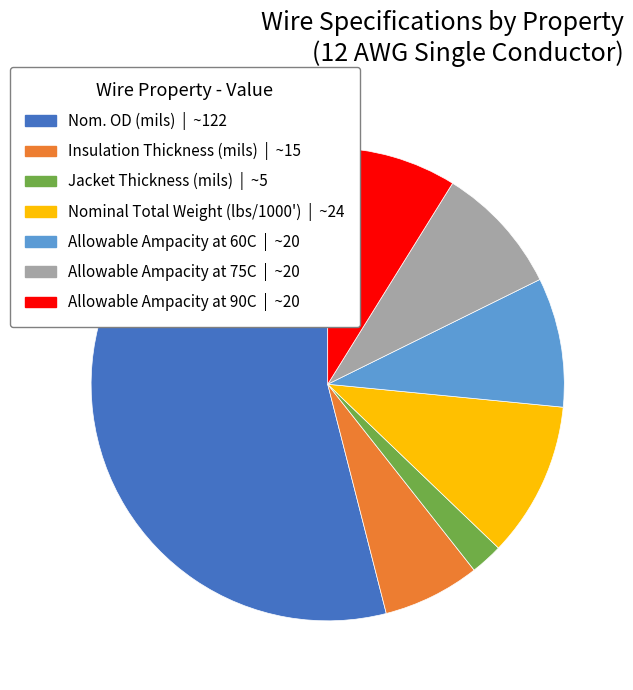

Is it true that Nominal Total Weight (lbs/1000') is 21% of the pie?

False